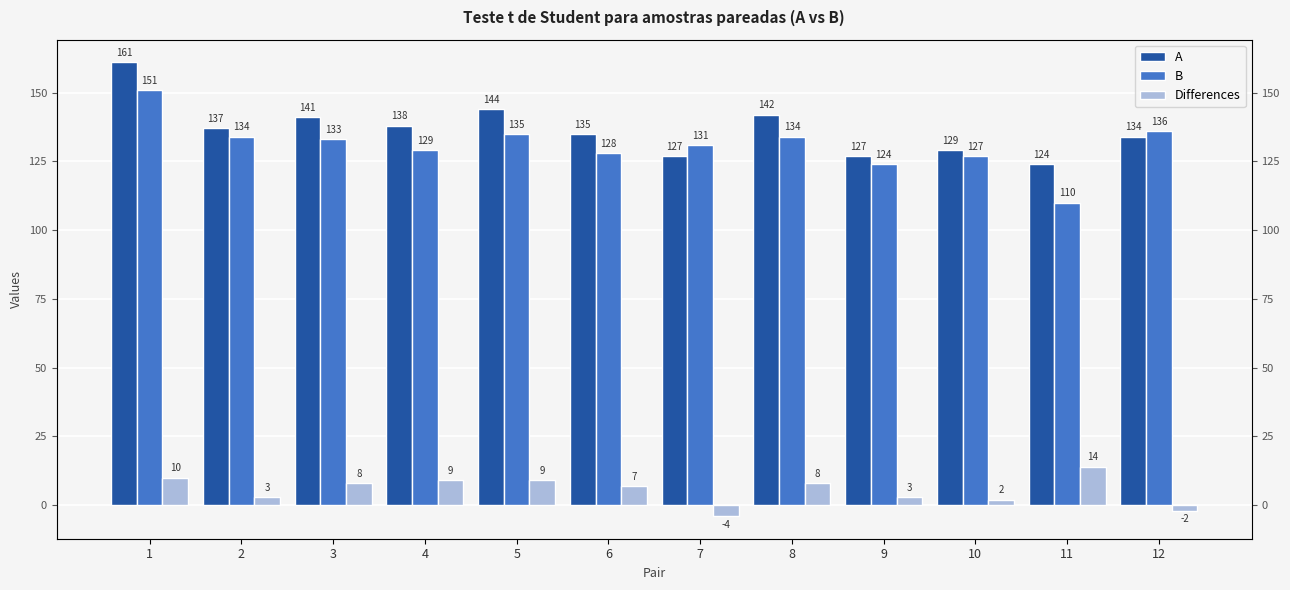

How many distinct data groups are displayed?

3